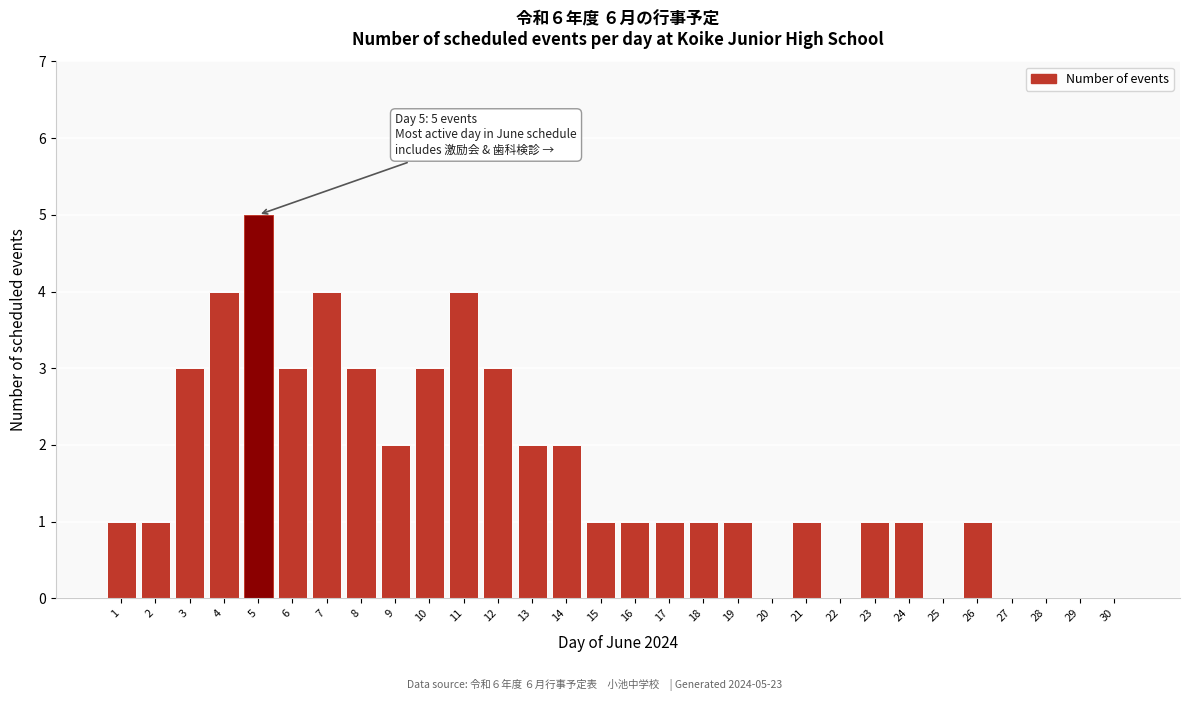

Reading left to right, extract all data points from this chart.

1=1	2=1	3=3	4=4	5=5	6=3	7=4	8=3	9=2	10=3	11=4	12=3	13=2	14=2	15=1	16=1	17=1	18=1	19=1	20=0	21=1	22=0	23=1	24=1	25=0	26=1	27=0	28=0	29=0	30=0